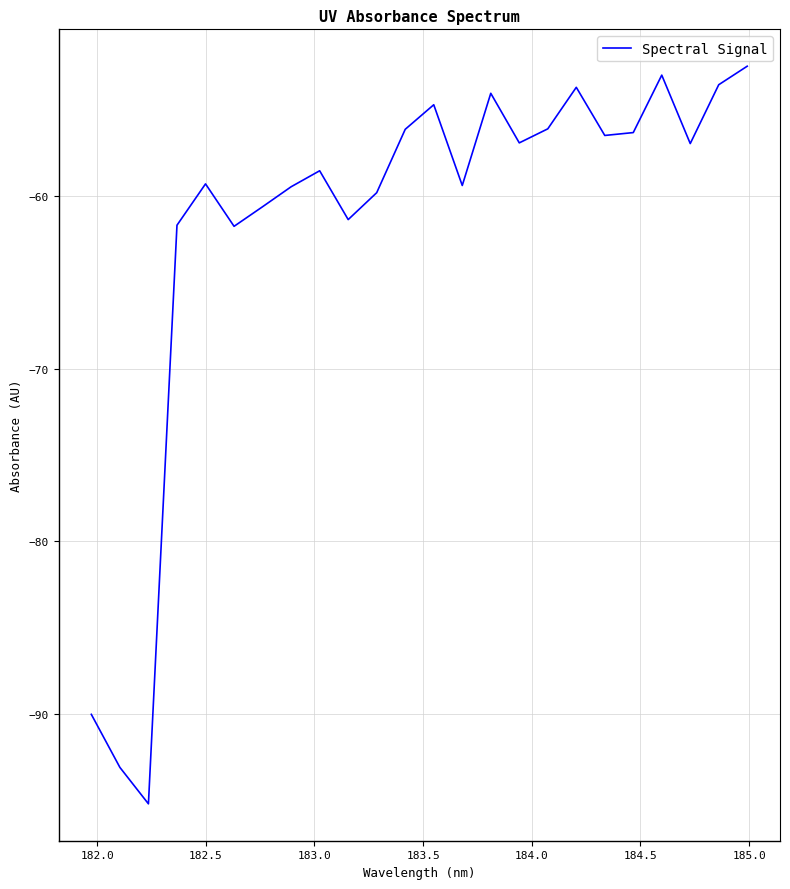

Does the chart have visible grid lines?

Yes